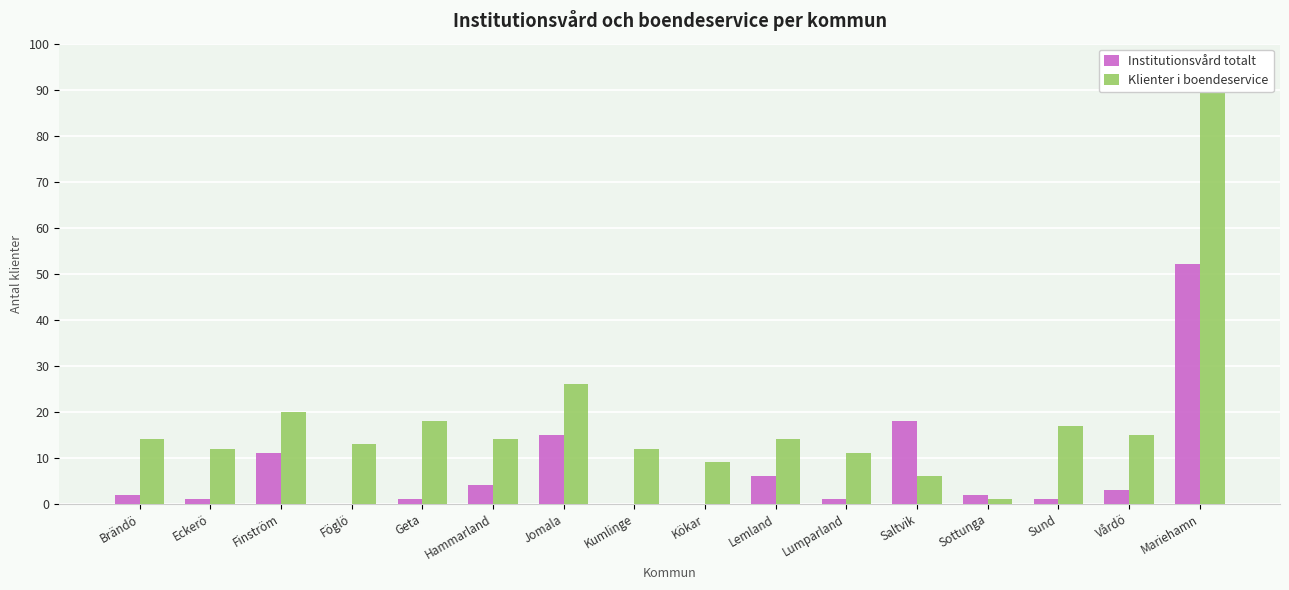

Rank the series by their maximum value, from highest to lowest.

Klienter i boendeservice, Institutionsvård totalt